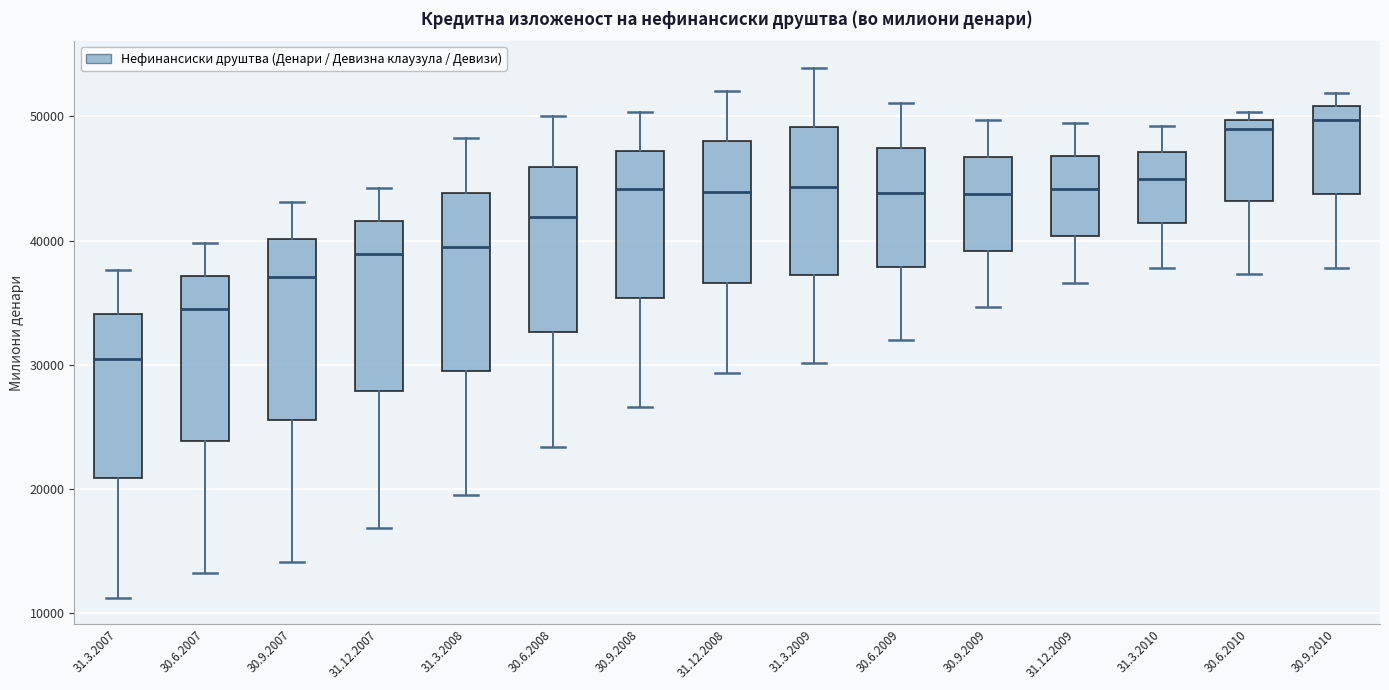

Reading left to right, transcribe this box plot: for each box, give where its median line is, the range the box spans, and where its two whiskers end, as read against the y-axis. The values are not printed on the chart, so give them approximately, as read against the axis.

31.3.2007: median 30000, box 21000 to 34000, whiskers 11000 to 38000
30.6.2007: median 34000, box 24000 to 37000, whiskers 13000 to 40000
30.9.2007: median 37000, box 26000 to 40000, whiskers 14000 to 43000
31.12.2007: median 39000, box 28000 to 42000, whiskers 17000 to 44000
31.3.2008: median 39000, box 30000 to 44000, whiskers 20000 to 48000
30.6.2008: median 42000, box 33000 to 46000, whiskers 23000 to 50000
30.9.2008: median 44000, box 35000 to 47000, whiskers 27000 to 50000
31.12.2008: median 44000, box 37000 to 48000, whiskers 29000 to 52000
31.3.2009: median 44000, box 37000 to 49000, whiskers 30000 to 54000
30.6.2009: median 44000, box 38000 to 47000, whiskers 32000 to 51000
30.9.2009: median 44000, box 39000 to 47000, whiskers 35000 to 50000
31.12.2009: median 44000, box 40000 to 47000, whiskers 37000 to 49000
31.3.2010: median 45000, box 41000 to 47000, whiskers 38000 to 49000
30.6.2010: median 49000, box 43000 to 50000, whiskers 37000 to 50000 (just above the box's upper edge)
30.9.2010: median 50000, box 44000 to 51000, whiskers 38000 to 52000